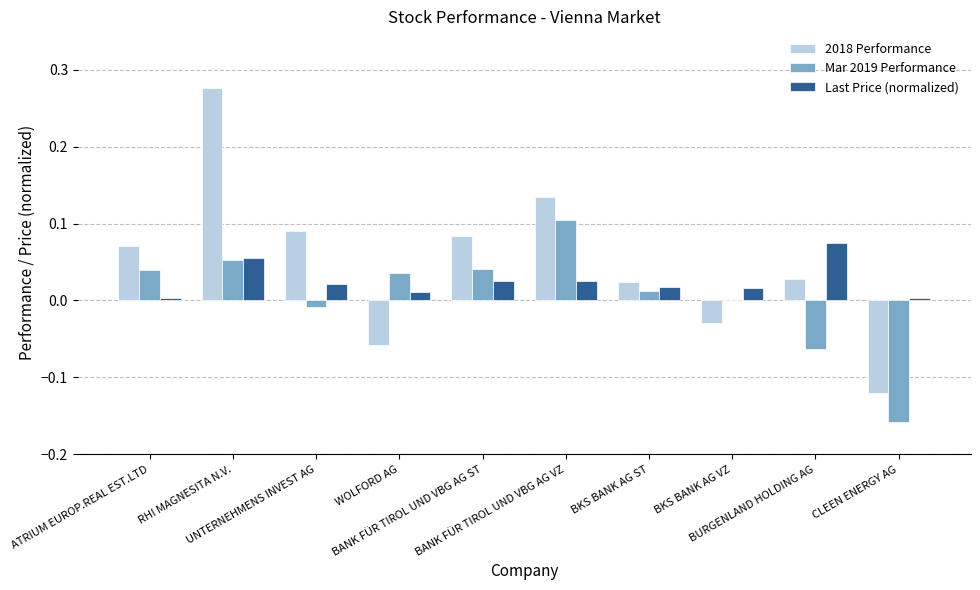

Which series has the largest total across all categories?

2018 Performance